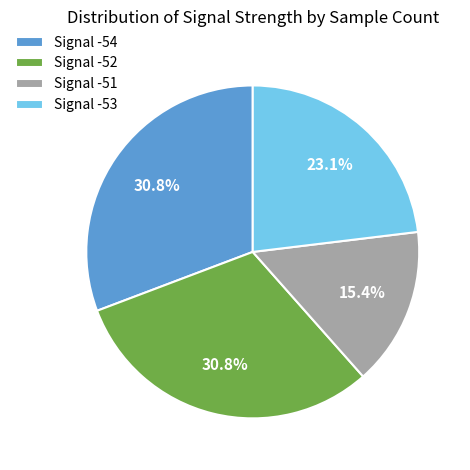

Is Signal -52 the majority of the pie?

No